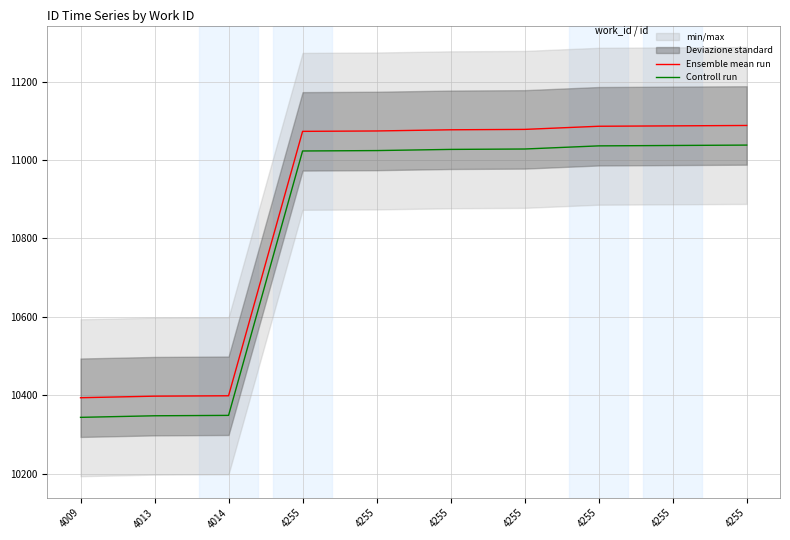

Rank the categories by Controll run value from highest to lowest.

4255, 4255, 4255, 4255, 4255, 4255, 4255, 4014, 4013, 4009